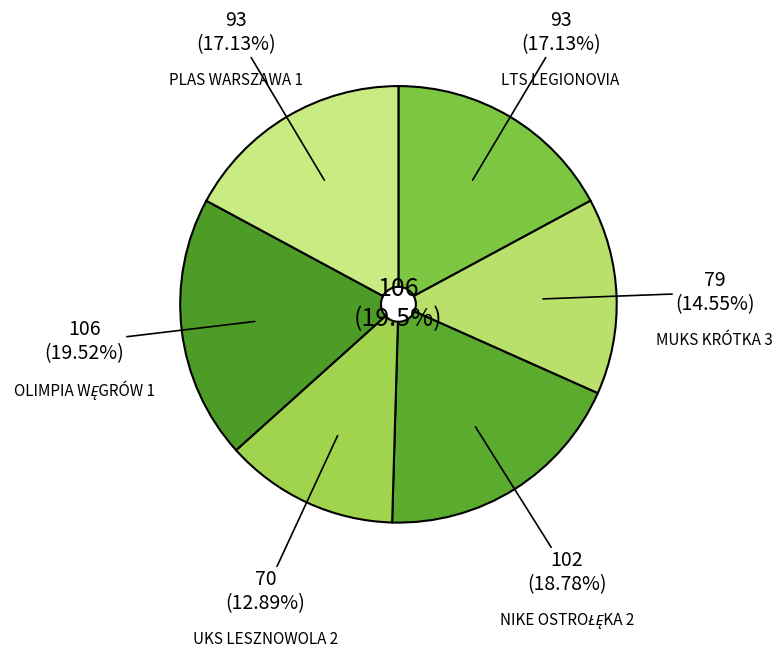

What portion of the pie excludes LTS LEGIONOVIA?

82.9%